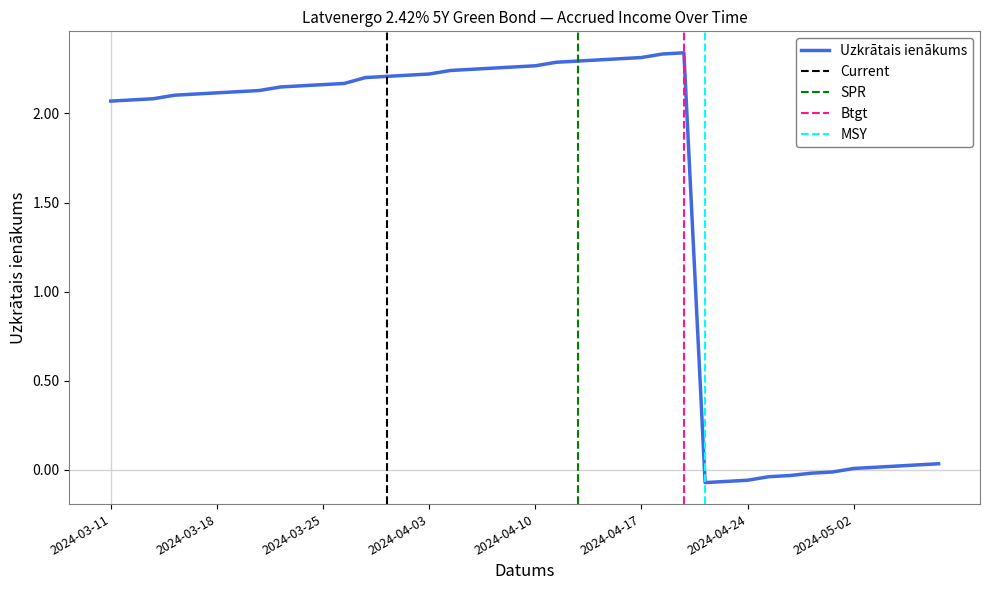

Does the chart have visible grid lines?

No